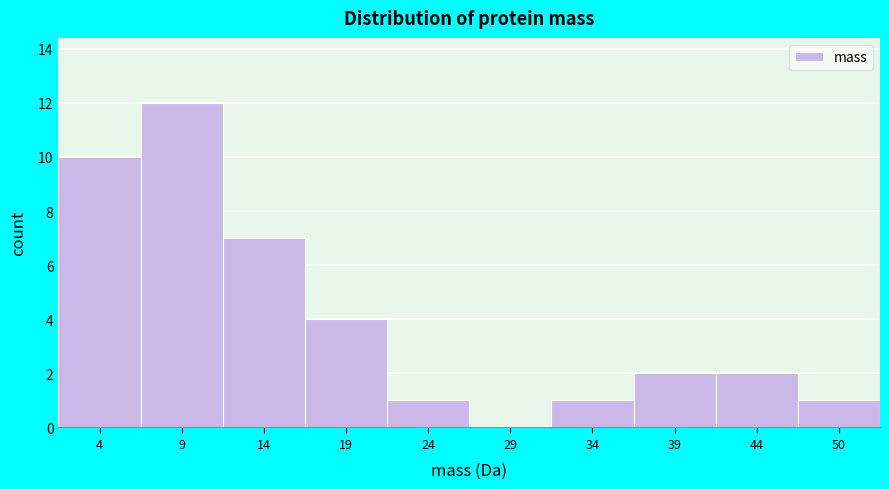

Reading left to right, what are all the values shown in this chart?

4=10	9=12	14=7	19=4	24=1	29=0	34=1	39=2	44=2	50=1